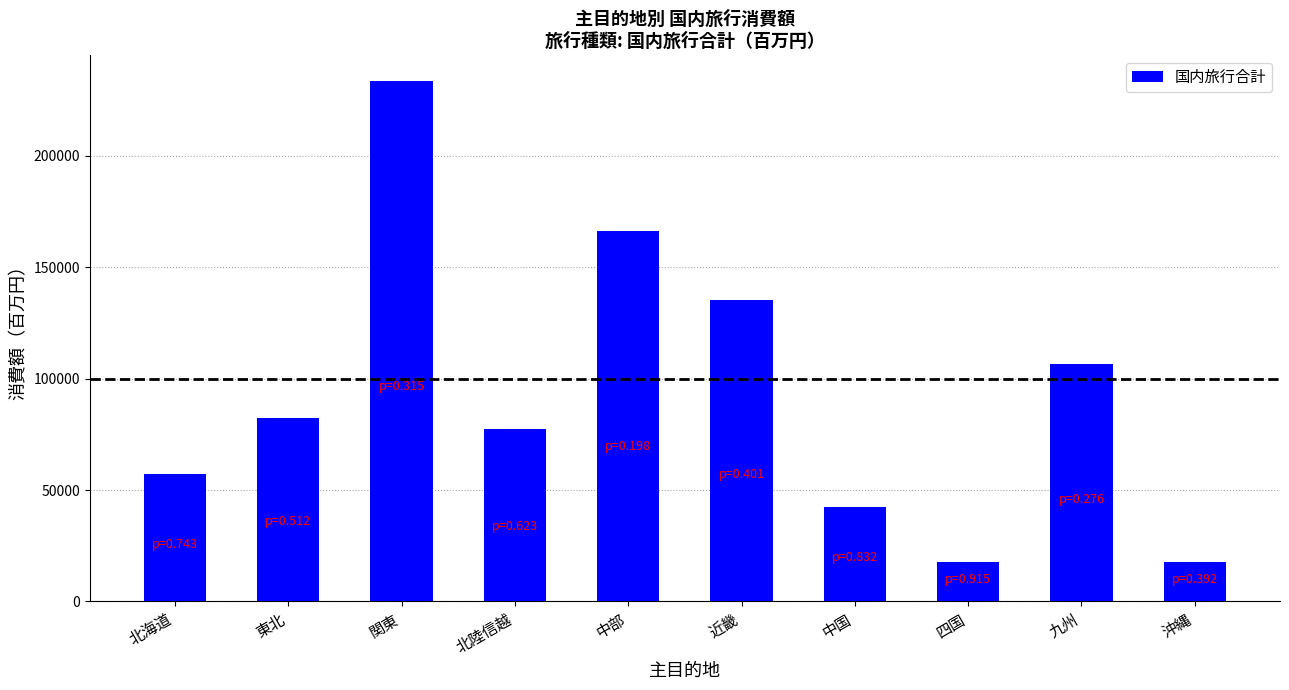

How many bars are there in total?

10